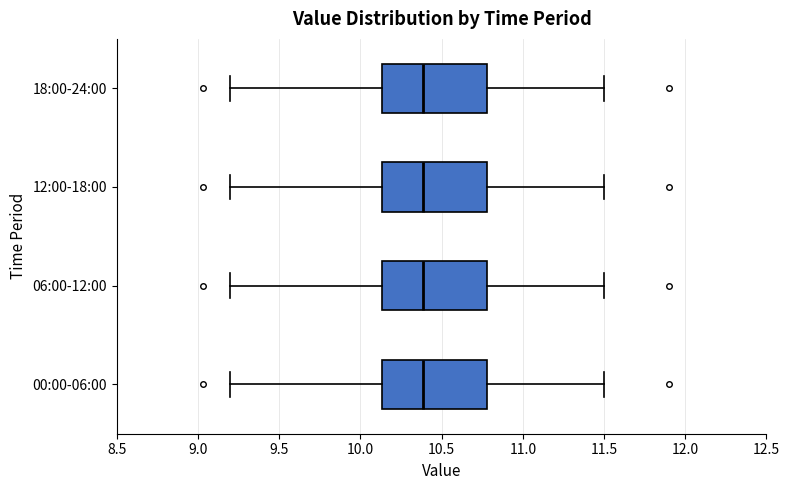

Reading bottom to top, read every box against the x-axis: the position of its median line, the range the box covers, and the ends of its whiskers. The values are not printed on the chart, so give them approximately, as read against the axis.

00:00-06:00: median 10.40, box 10.15 to 10.80, whiskers 9.20 to 11.50
06:00-12:00: median 10.40, box 10.15 to 10.80, whiskers 9.20 to 11.50
12:00-18:00: median 10.40, box 10.15 to 10.80, whiskers 9.20 to 11.50
18:00-24:00: median 10.40, box 10.15 to 10.80, whiskers 9.20 to 11.50